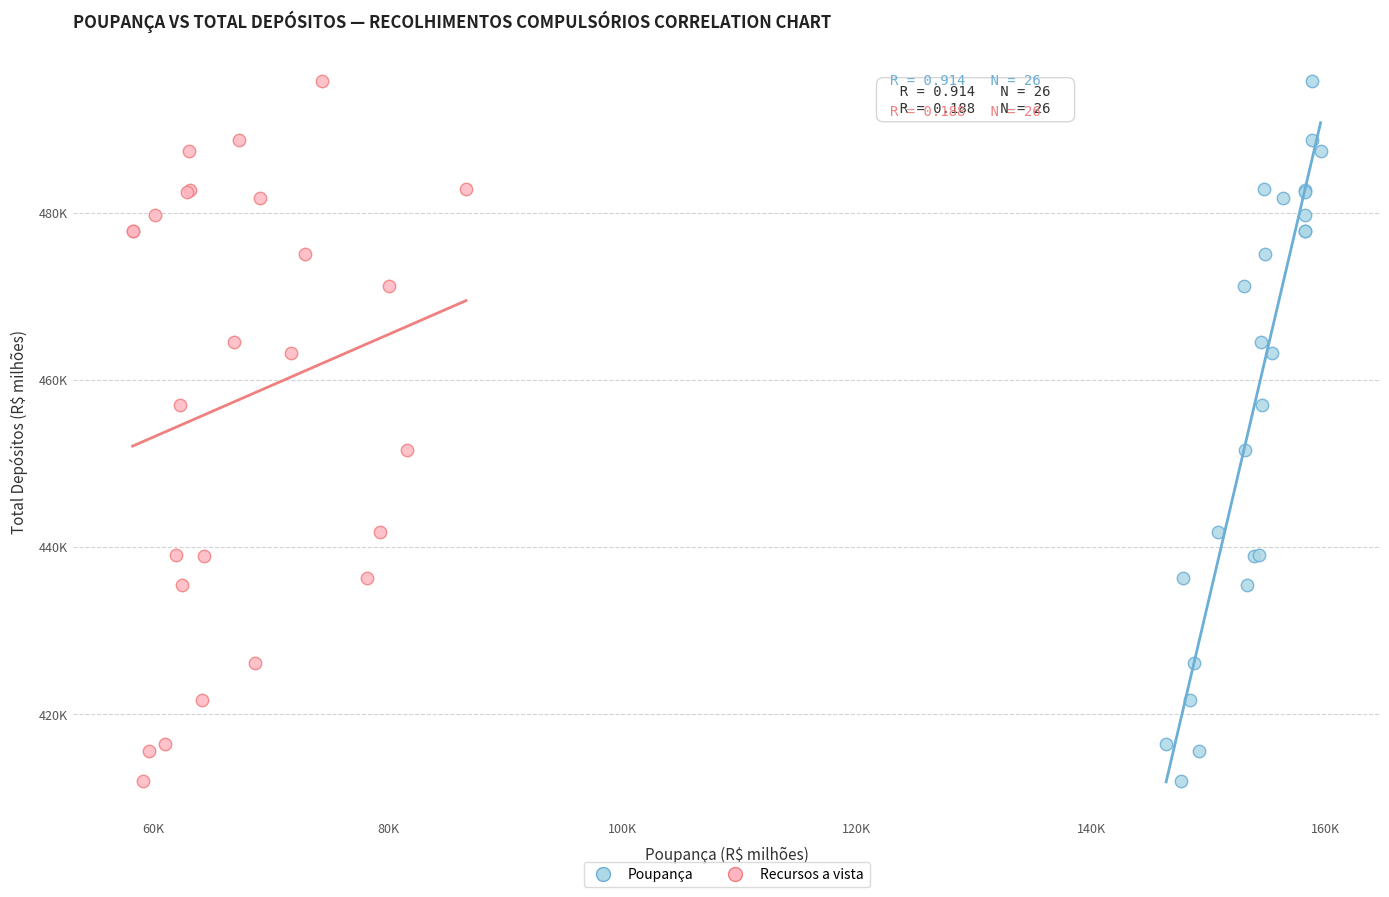

What are all the series names shown in the legend?

Poupança, Recursos a vista